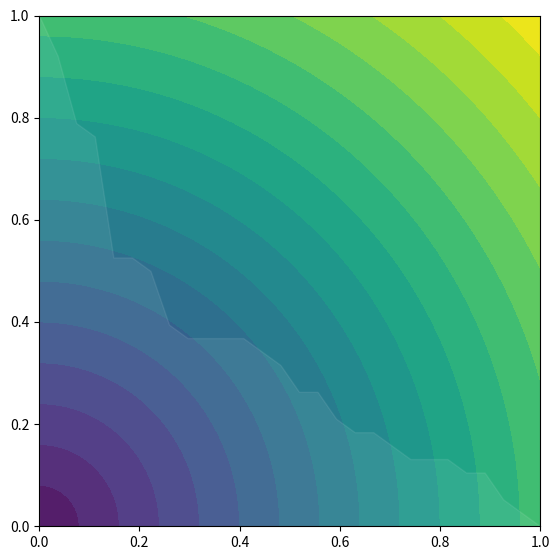

How many categories are shown in the chart?

28